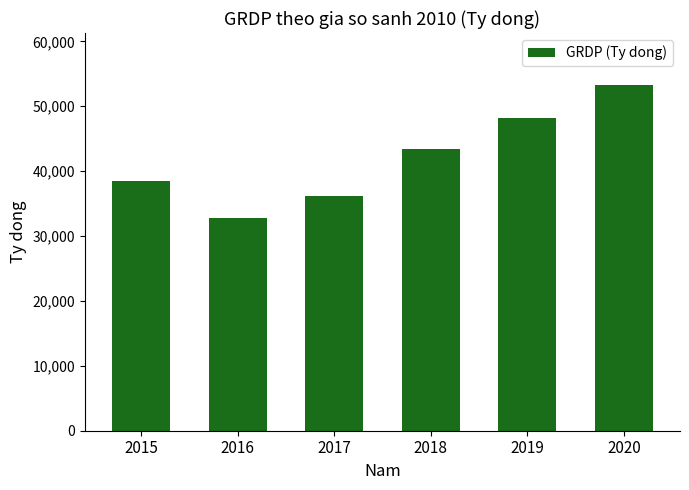

What is the smallest value displayed?

32844.9